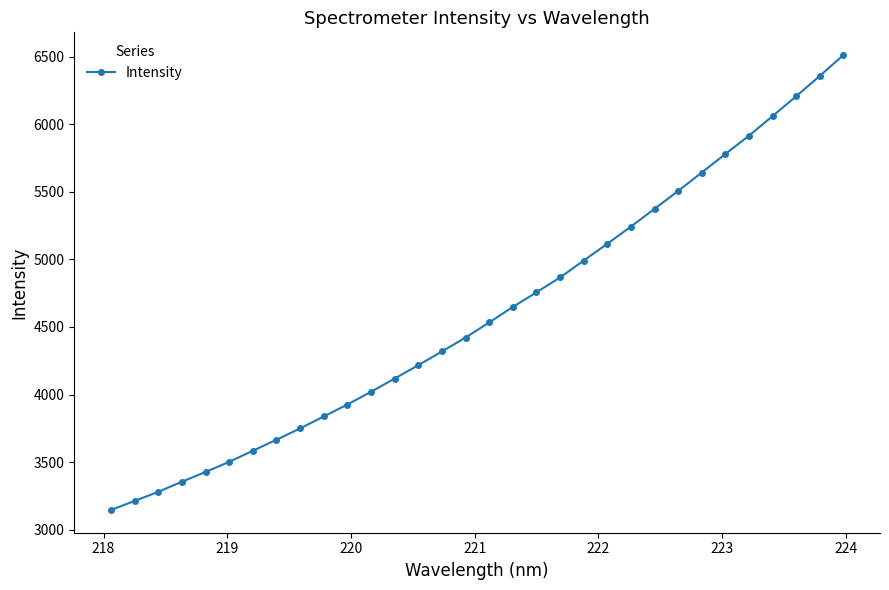

What is the value of the 27th point from the left?

5779.6